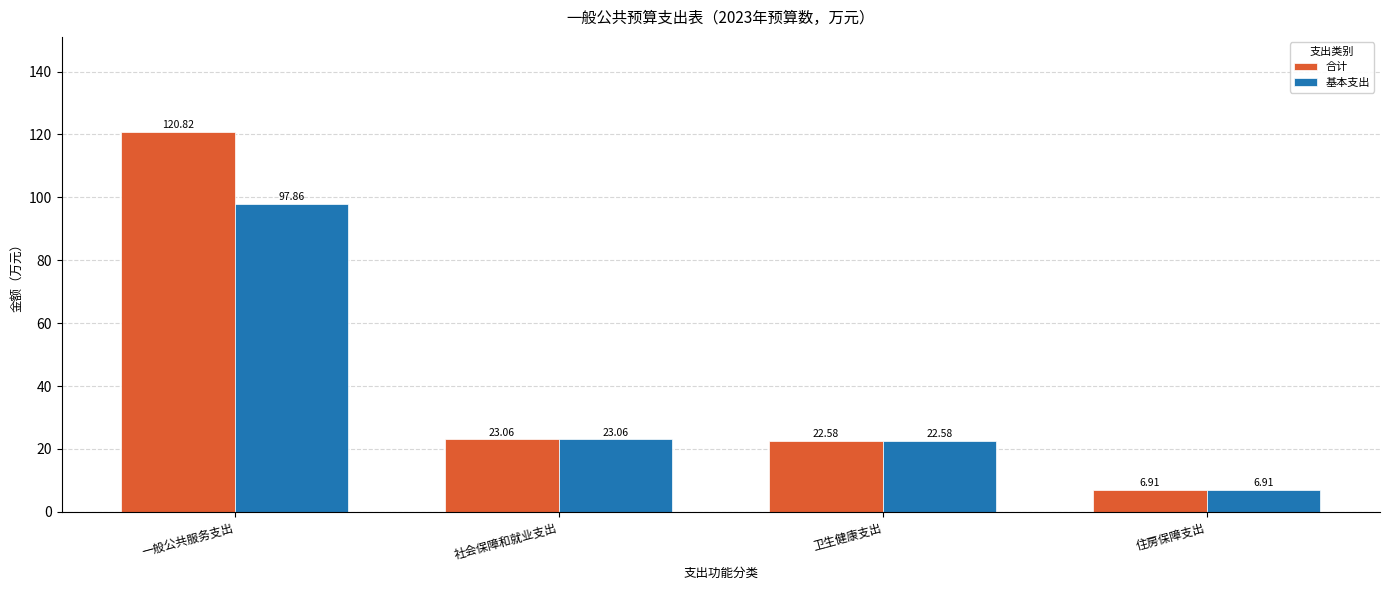

At which category does the chart reach its minimum across all series?

住房保障支出